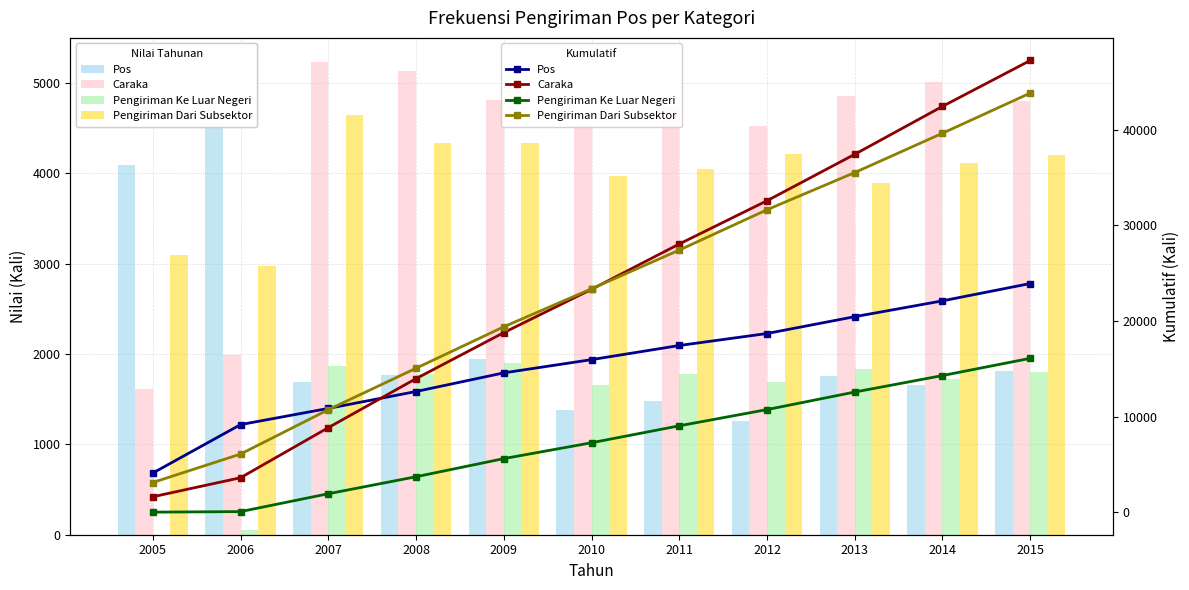

What are all the series names shown in the legend?

Pos, Caraka, Pengiriman Ke Luar Negeri, Pengiriman Dari Subsektor